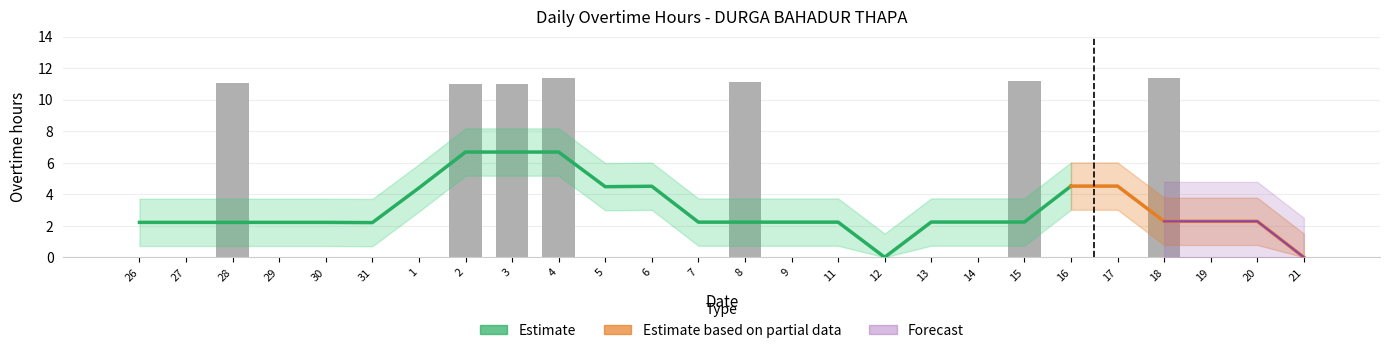

What are all the series names shown in the legend?

Estimate, Estimate based on partial data, Forecast